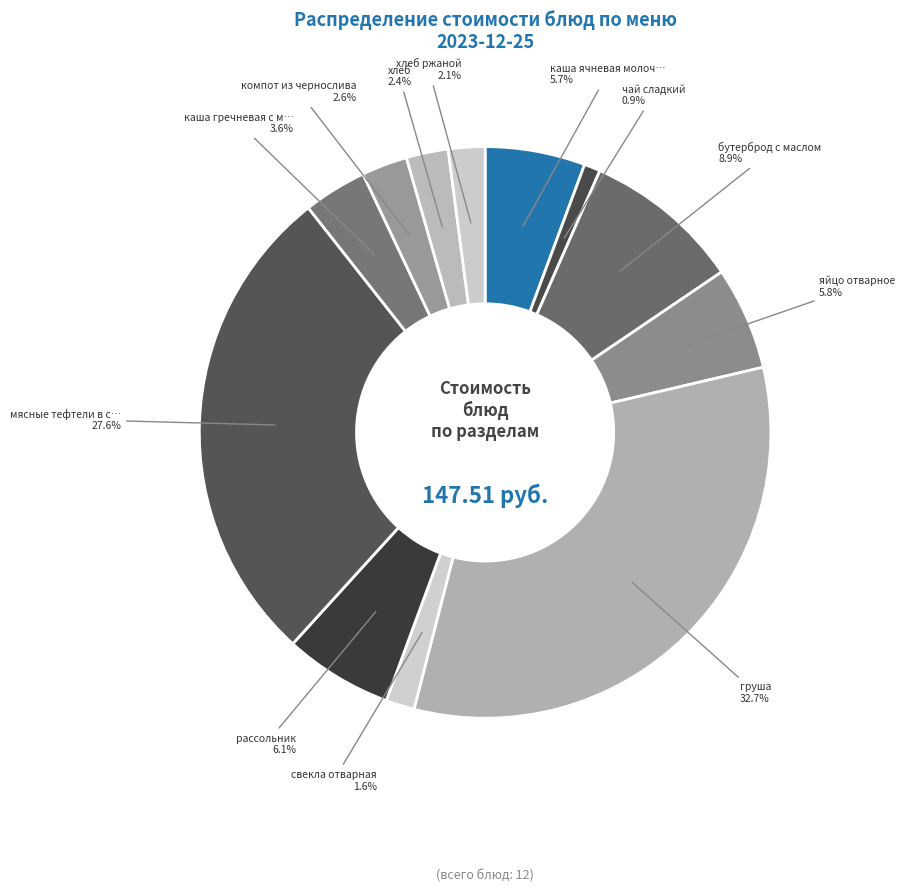

Rank the categories by value from highest to lowest.

груша, мясные тефтели в соусе, бутерброд с маслом, рассольник, яйцо отварное, каша ячневая молочная с маслом, каша гречневая с маслом, компот из чернослива, хлеб, хлеб ржаной, свекла отварная, чай сладкий